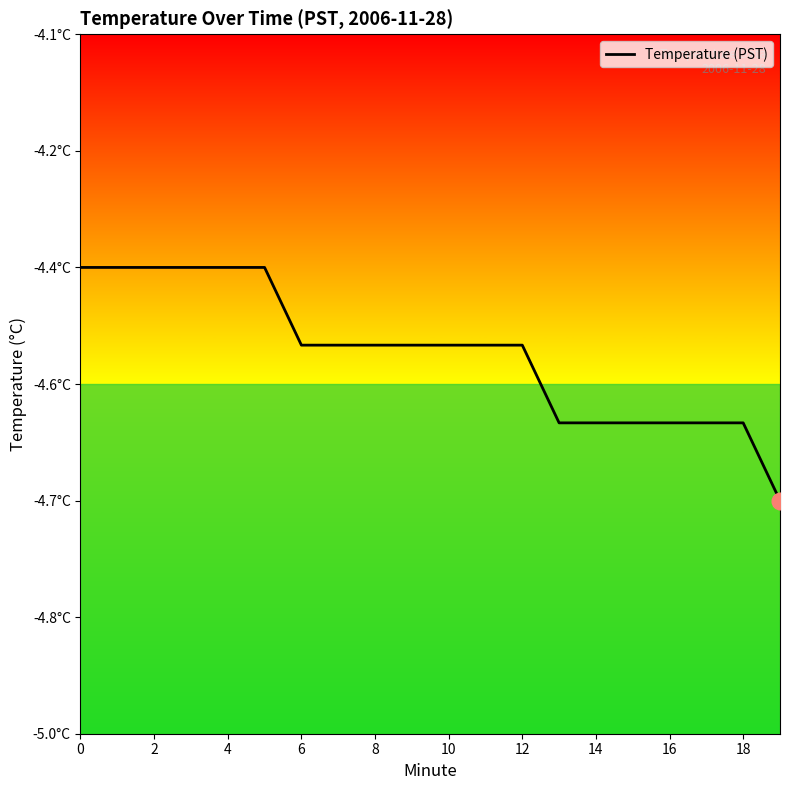

What is the sum of the values at 18 and 0?

-9.0